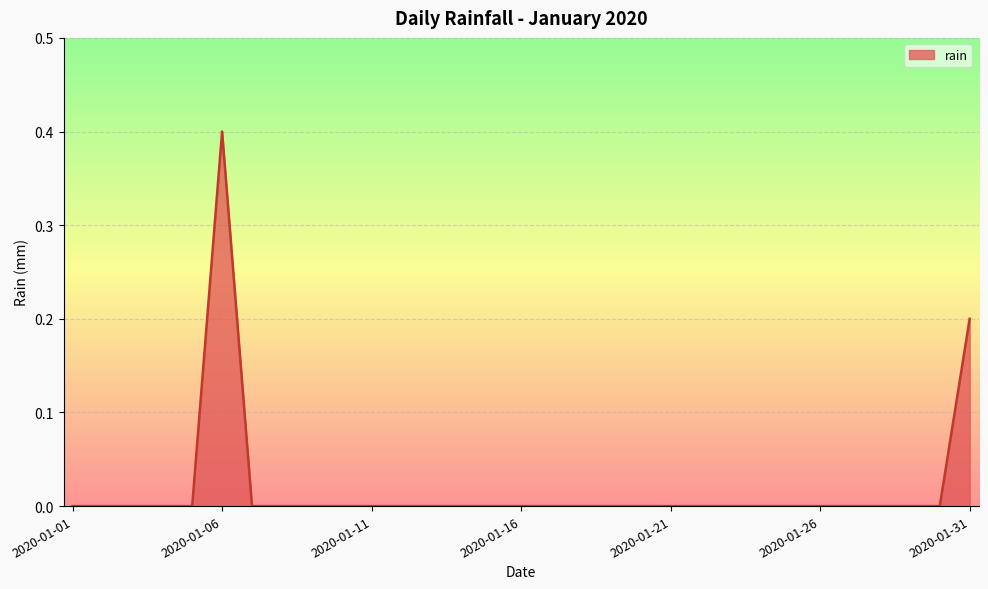

What is the difference between the maximum and minimum values?

0.4